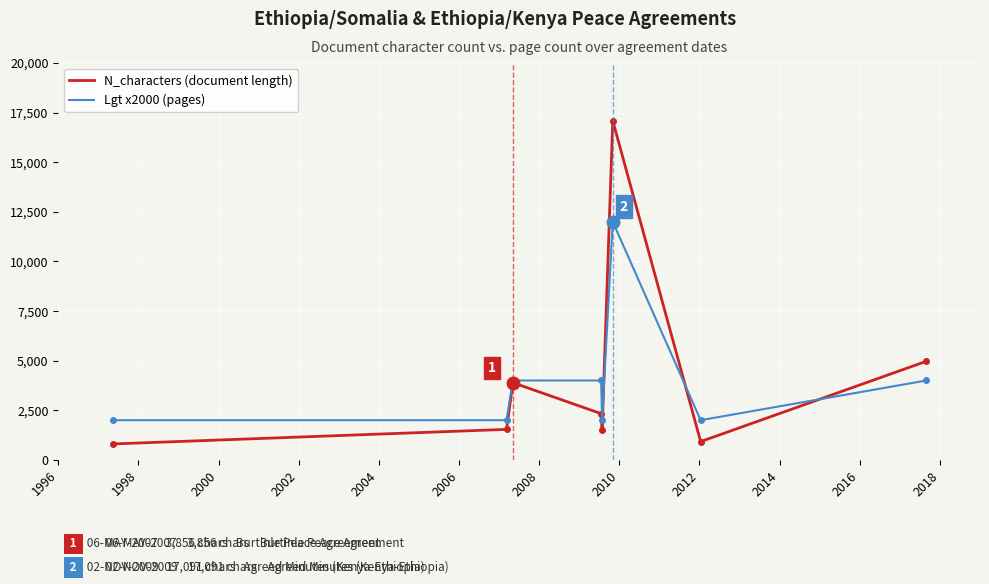

True or false: N_characters (document length) has more than 2 points higher than both neighbors.

False